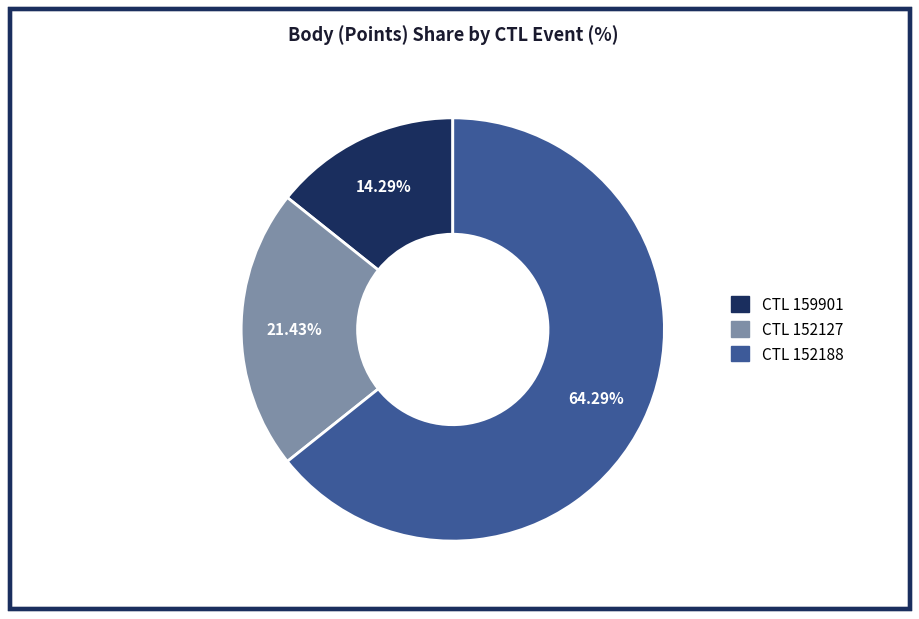

Rank the categories by value from lowest to highest.

CTL 159901, CTL 152127, CTL 152188